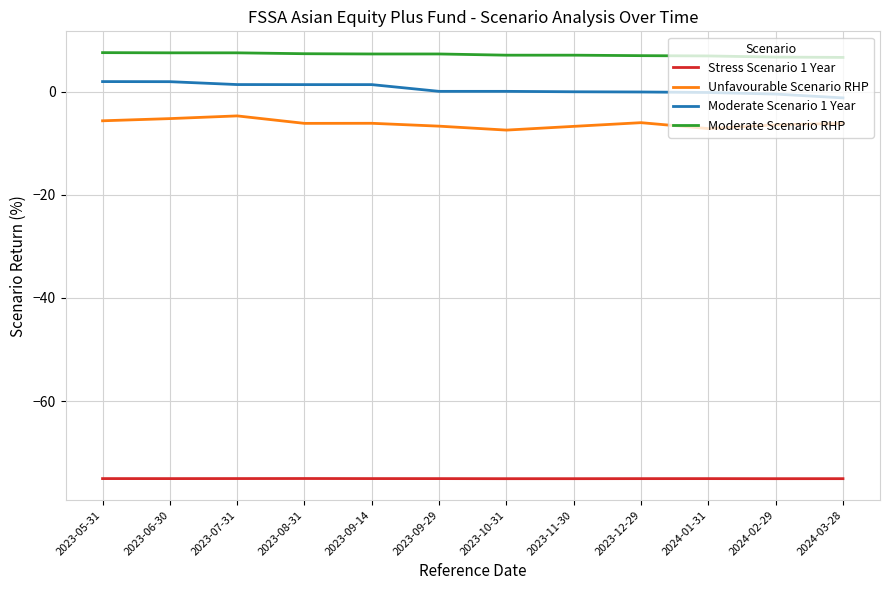

Rank the series at 2023-05-31 from highest to lowest value.

Moderate Scenario RHP, Moderate Scenario 1 Year, Unfavourable Scenario RHP, Stress Scenario 1 Year